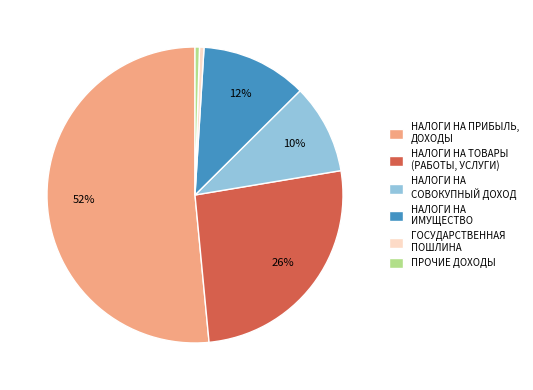

To the nearest percent, what is the difference between the largest and smallest slice percentages?

52%